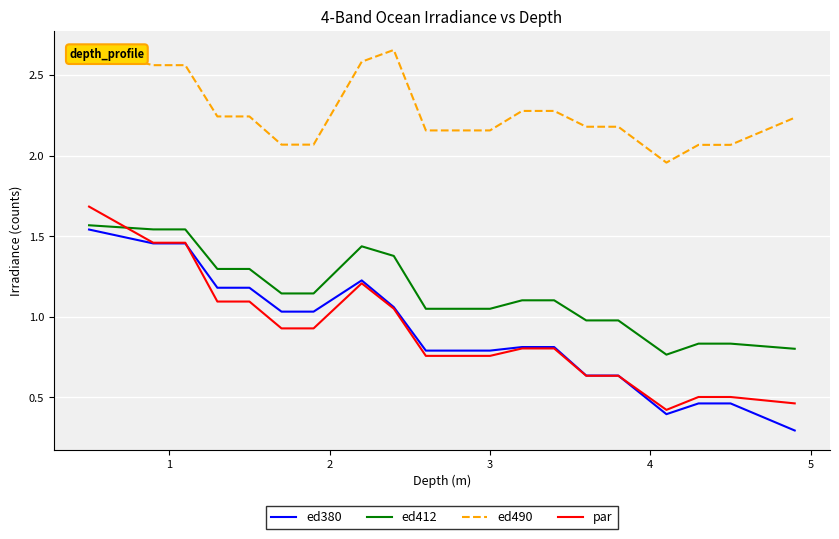

True or false: par has more than 0 points higher than both neighbors.

True